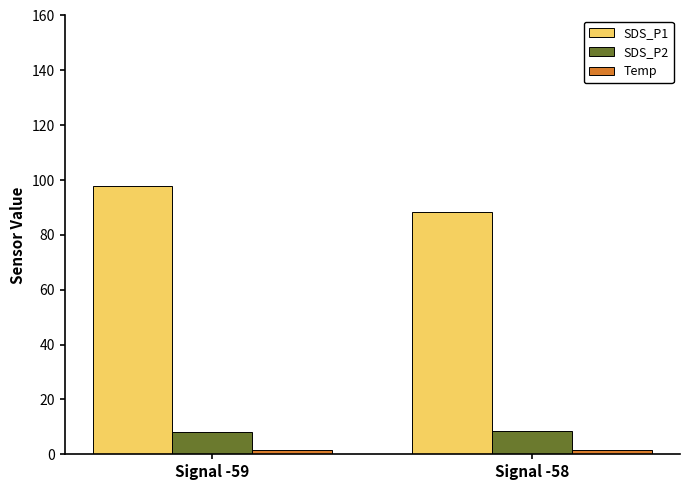

The value of SDS_P2 at Signal -59 is 8.2. True or false?

True